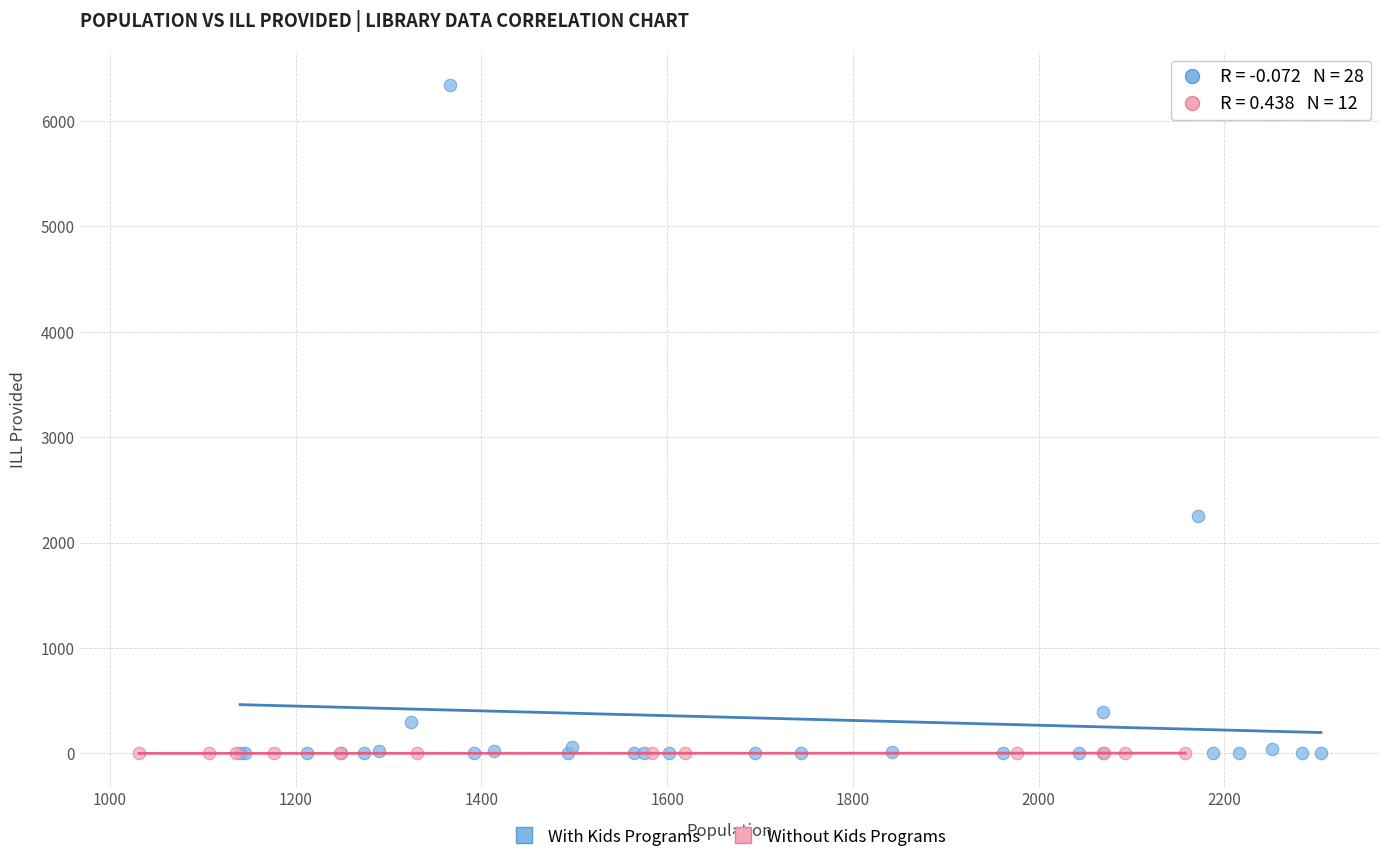

Which series has the largest Y range (max minus min)?

With Kids Programs